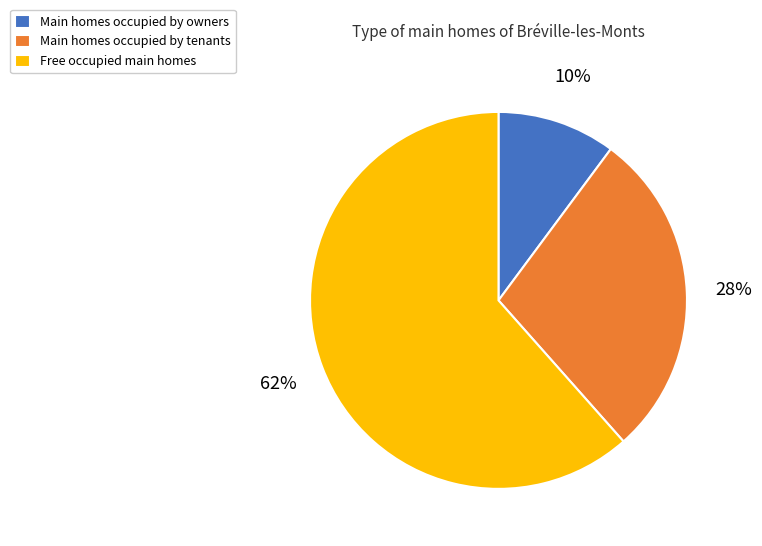

True or false: Main homes occupied by tenants accounts for 28% of the total.

True